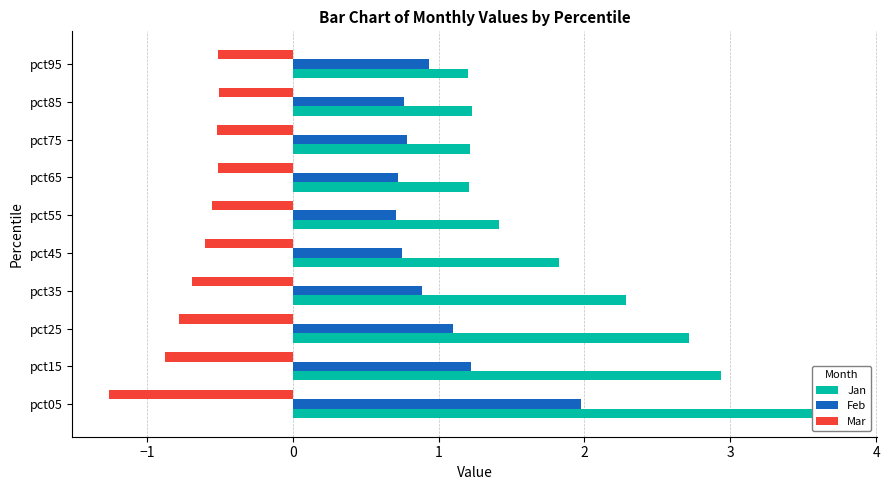

How many bars are there in total?

30